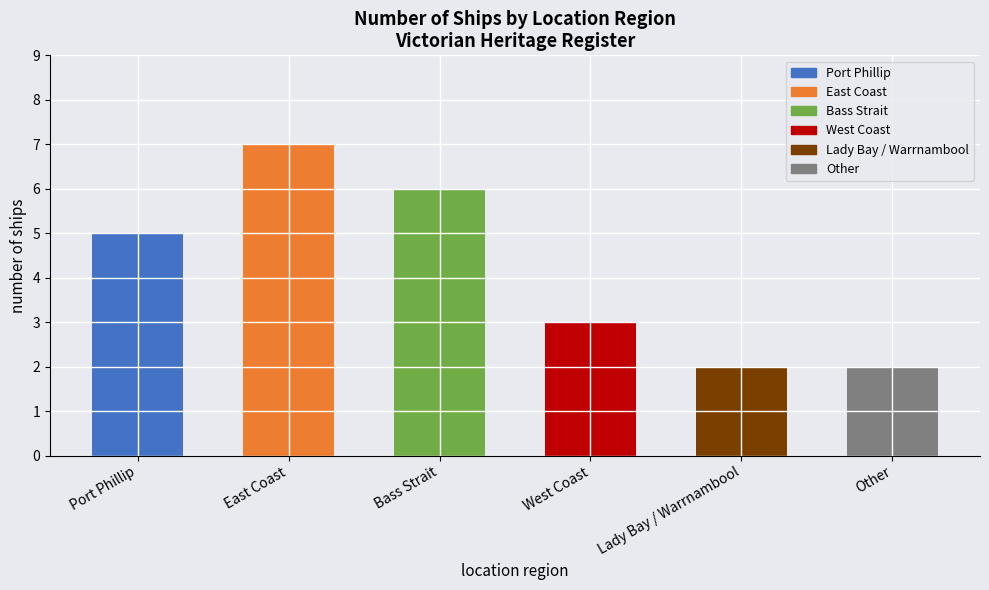

What is the value of the 3rd bar from the left?

6